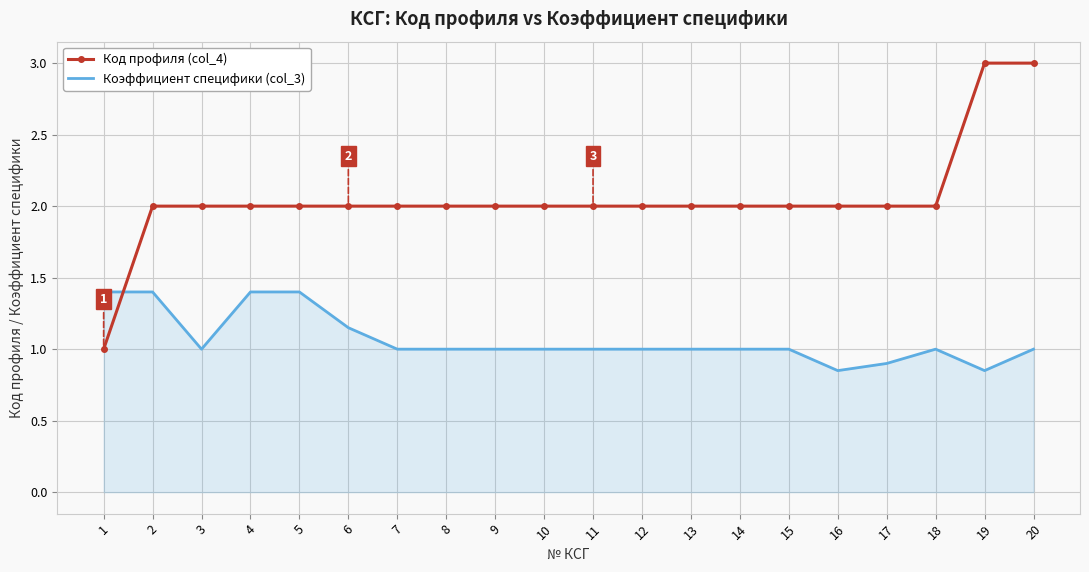

Between 3 and 4, which series saw the biggest shift?

Коэффициент специфики (col_3)